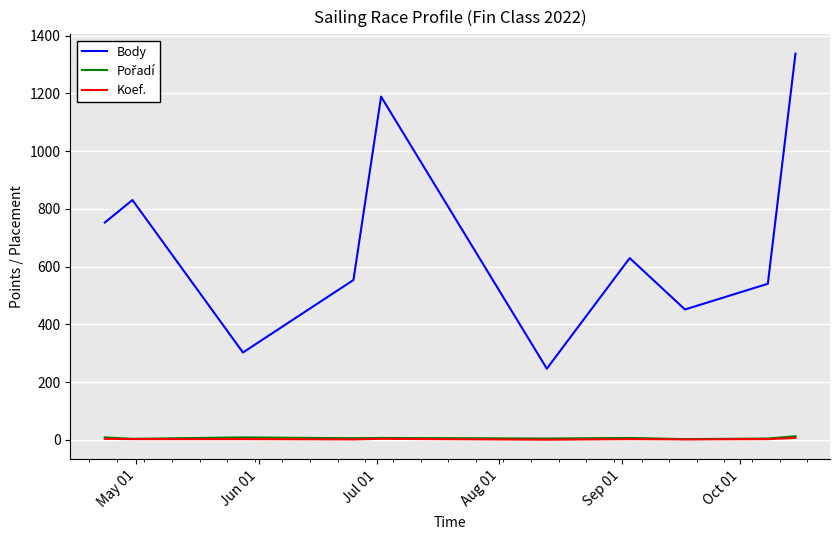

Which series has the widest spread of values?

Body